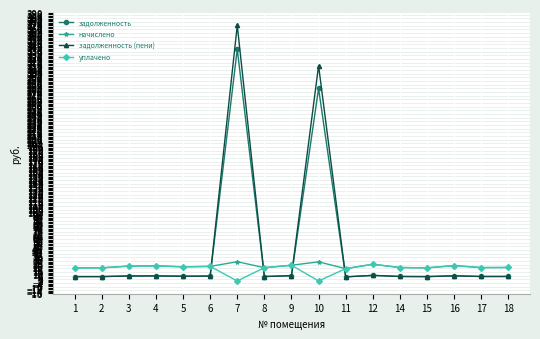

What is the total value across all series at 11?

47.7